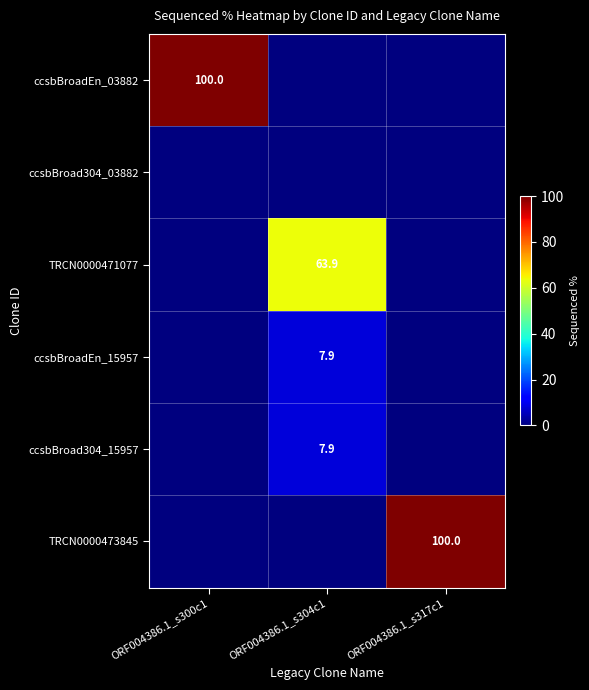

Is it true that TRCN0000471077 equals 26.3 at ORF004386.1_s304c1?

False